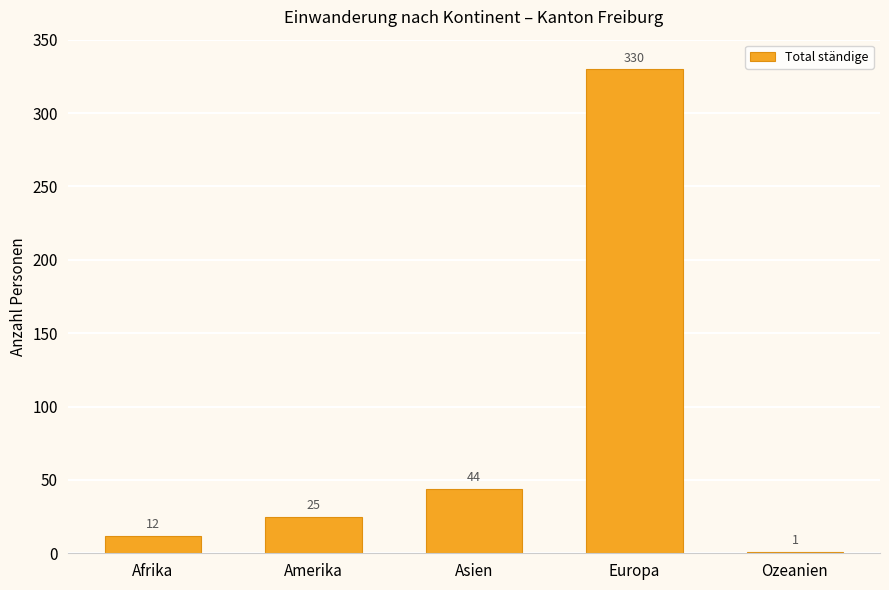

Count the number of categories in the chart.

5